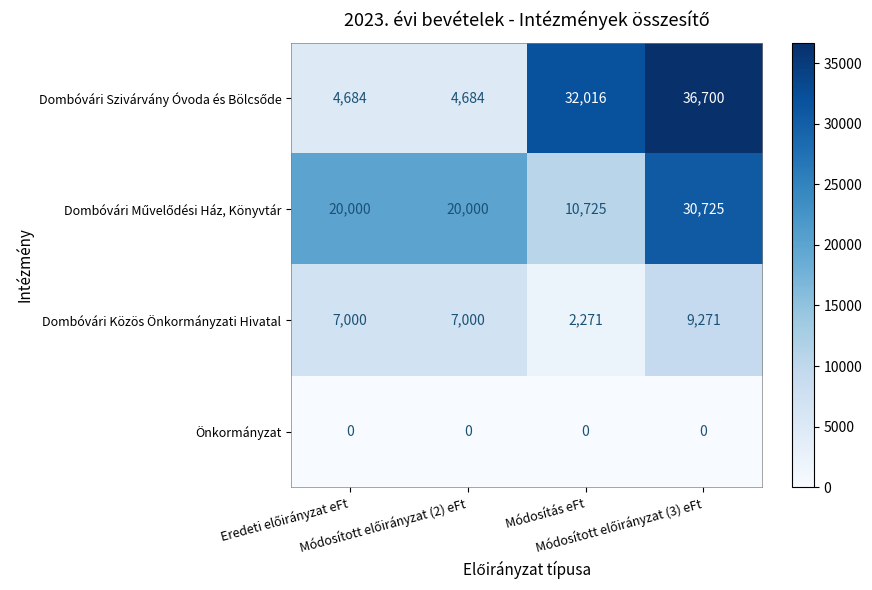

How many Dombóvári Közös Önkormányzati Hivatal values are between 7000 and 9271?

3